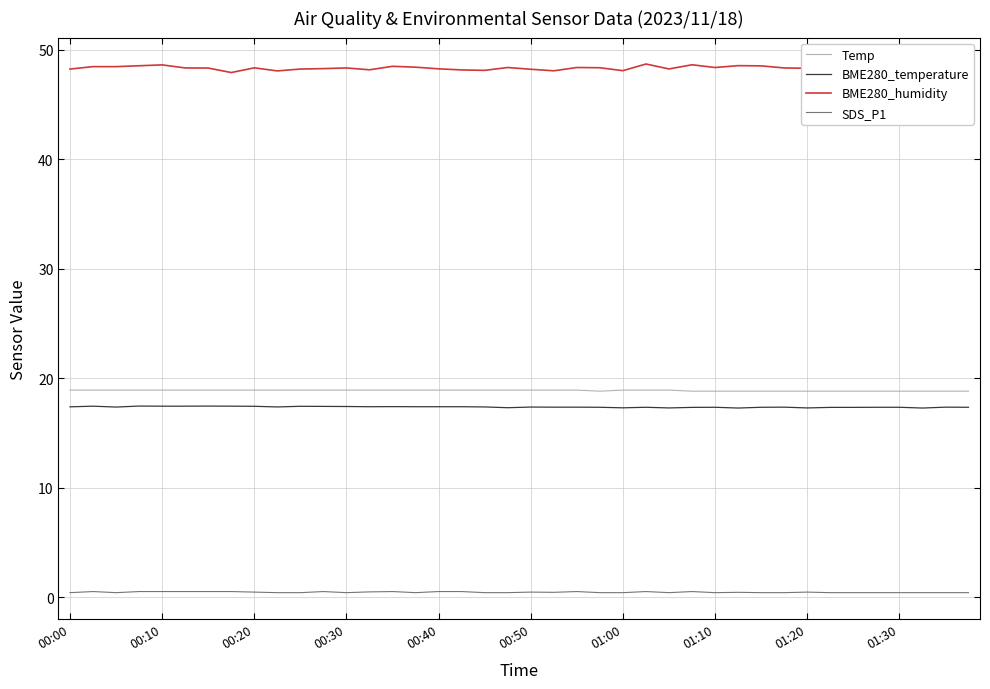

Which series has the largest total across all categories?

BME280_humidity